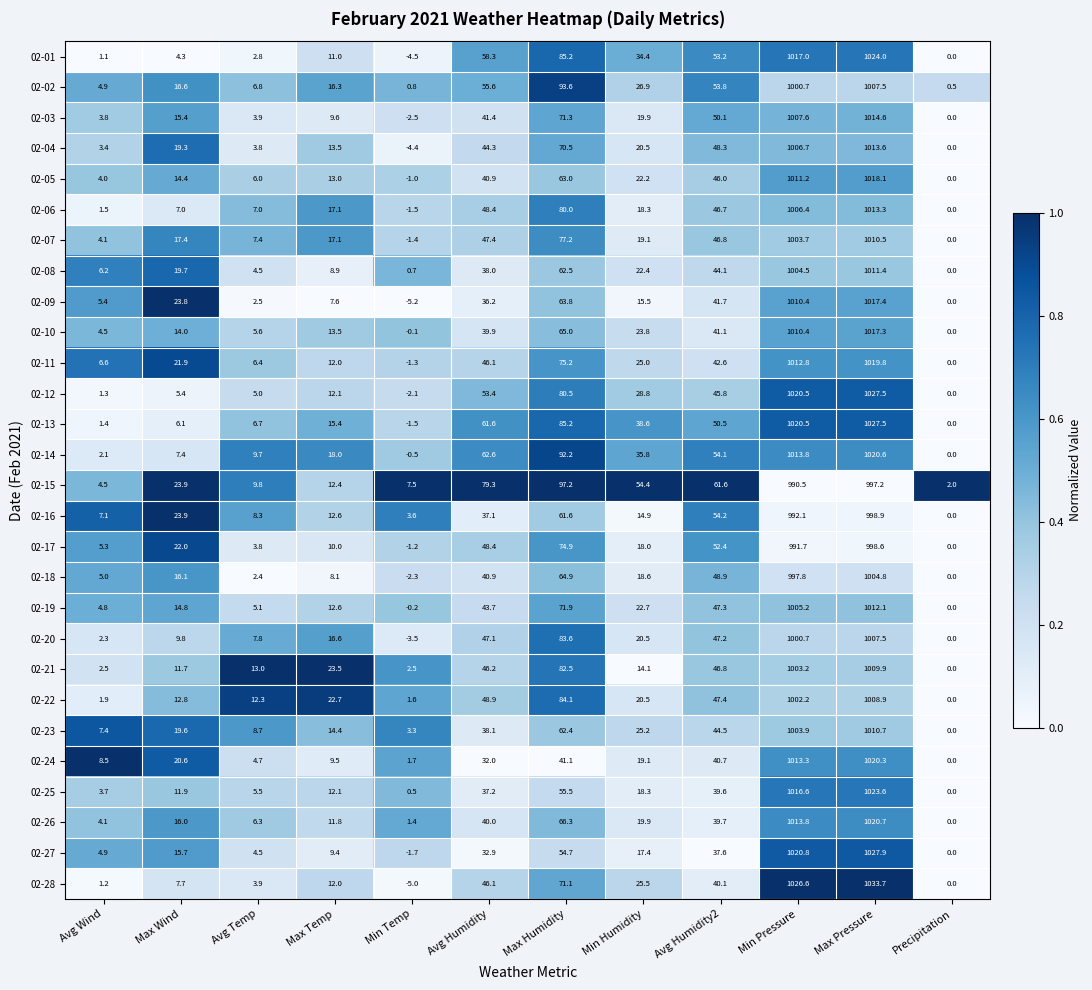

Which series has the largest total across all categories?

02-15